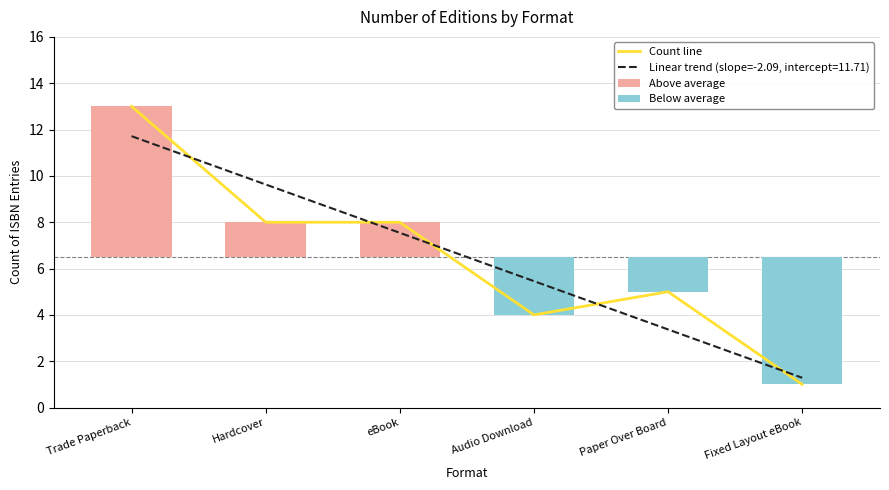

Are the bars horizontal?

No